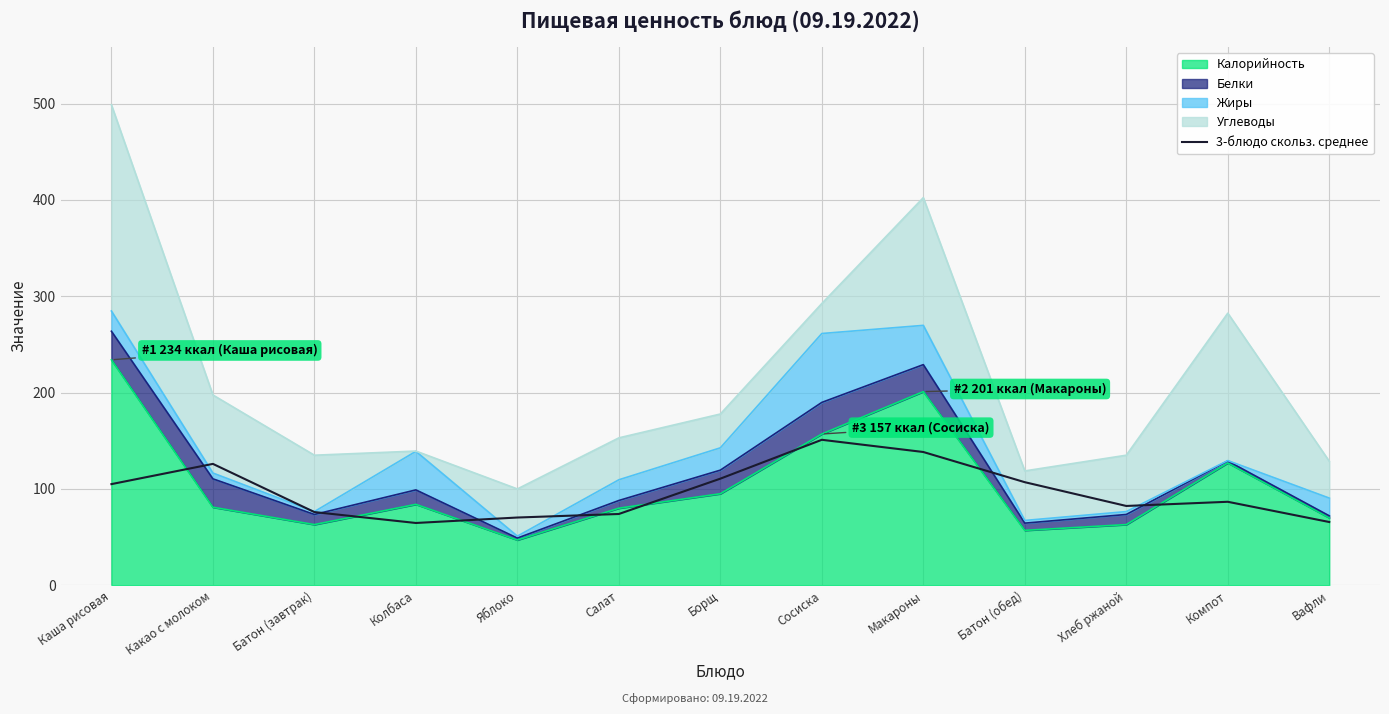

Reading right to left, list all the values displayed in this chart.

Вафли=65.7	Компот=86.7	Хлеб ржаной=82.3	Батон (обед)=107.0	Макароны=138.3	Сосиска=151.0	Борщ=110.7	Салат=74.0	Яблоко=70.3	Колбаса=64.7	Батон (завтрак)=76.0	Какао с молоком=126.0	Каша рисовая=105.0